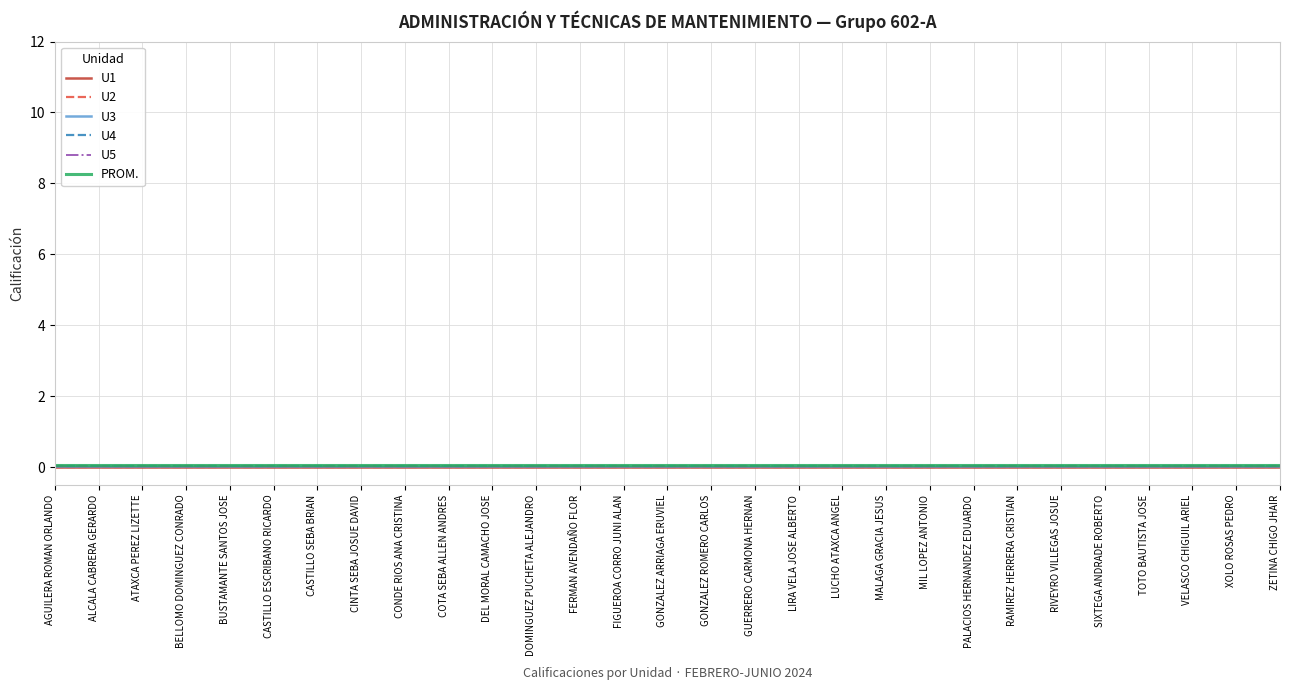

True or false: U1 has a value of 0.0 at FERMAN AVENDAÑO FLOR.

True